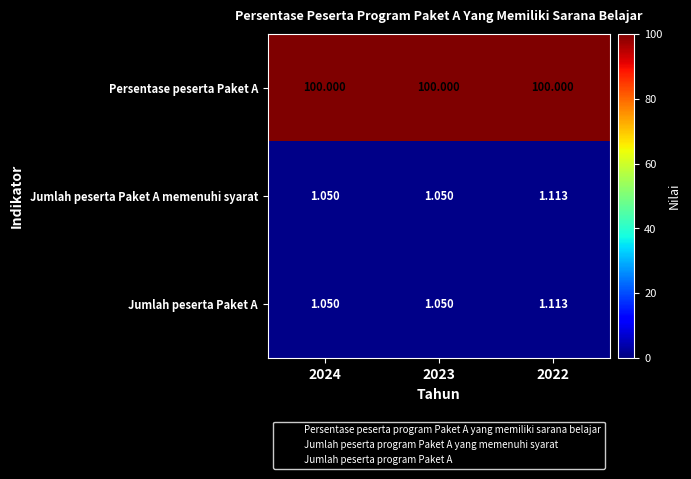

Is the value of Jumlah peserta Paket A at 2023 greater than the value of Persentase peserta Paket A at 2022?

No